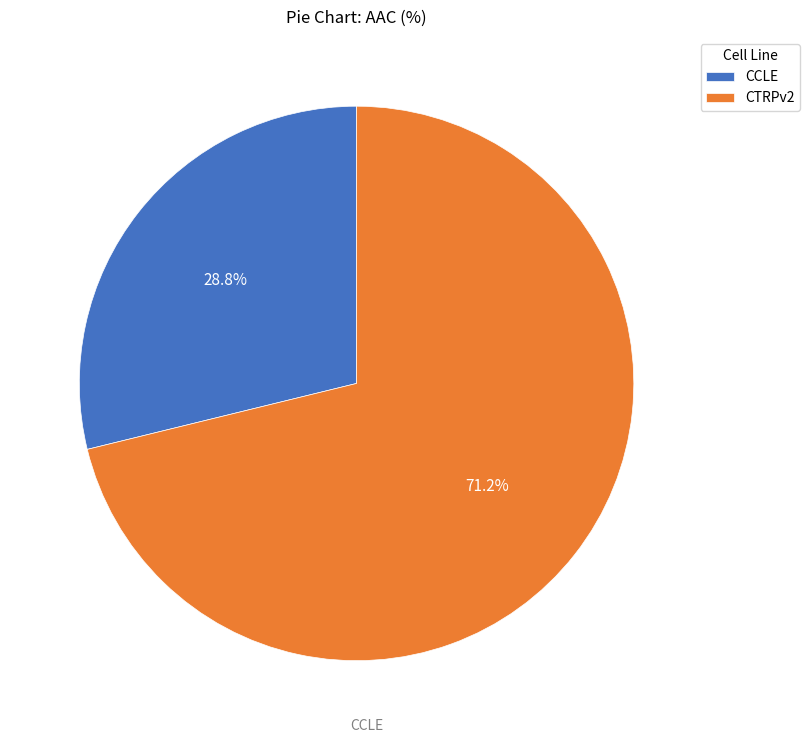

Rank the categories by value from lowest to highest.

CCLE, CTRPv2